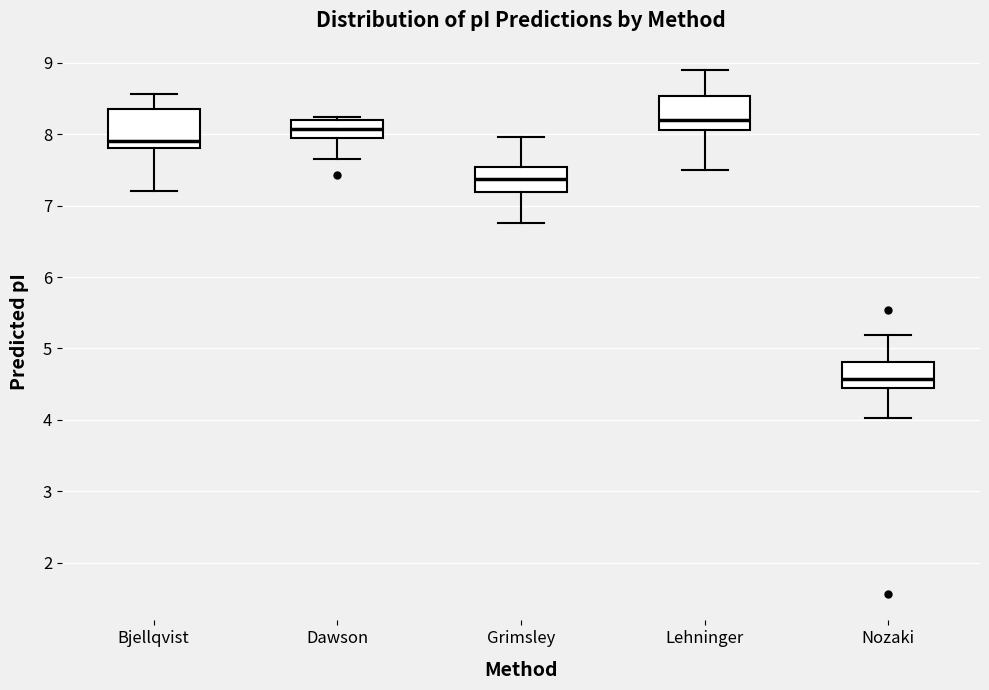

Reading left to right, read every box against the y-axis: the position of its median line, the range the box covers, and the ends of its whiskers. The values are not printed on the chart, so give them approximately, as read against the axis.

Bjellqvist: median 7.9, box 7.8 to 8.3, whiskers 7.2 to 8.6
Dawson: median 8.1, box 8.0 to 8.2, whiskers 7.7 to 8.2 (just above the box's upper edge)
Grimsley: median 7.4, box 7.2 to 7.5, whiskers 6.8 to 8.0
Lehninger: median 8.2, box 8.1 to 8.5, whiskers 7.5 to 8.9
Nozaki: median 4.6, box 4.4 to 4.8, whiskers 4.0 to 5.2